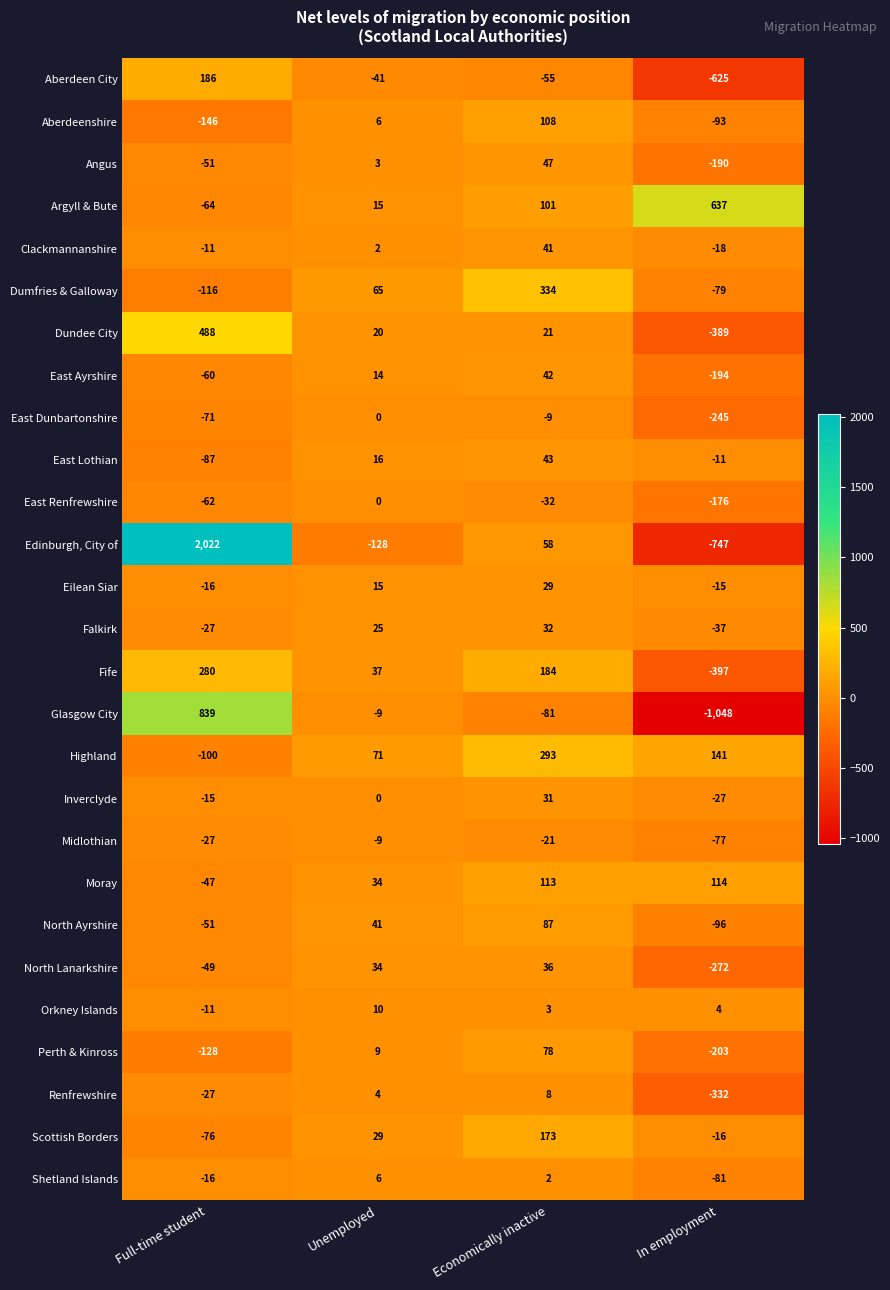

Rank the series at In employment from highest to lowest value.

Argyll & Bute, Highland, Moray, Orkney Islands, East Lothian, Eilean Siar, Scottish Borders, Clackmannanshire, Inverclyde, Falkirk, Midlothian, Dumfries & Galloway, Shetland Islands, Aberdeenshire, North Ayrshire, East Renfrewshire, Angus, East Ayrshire, Perth & Kinross, East Dunbartonshire, North Lanarkshire, Renfrewshire, Dundee City, Fife, Aberdeen City, Edinburgh, City of, Glasgow City